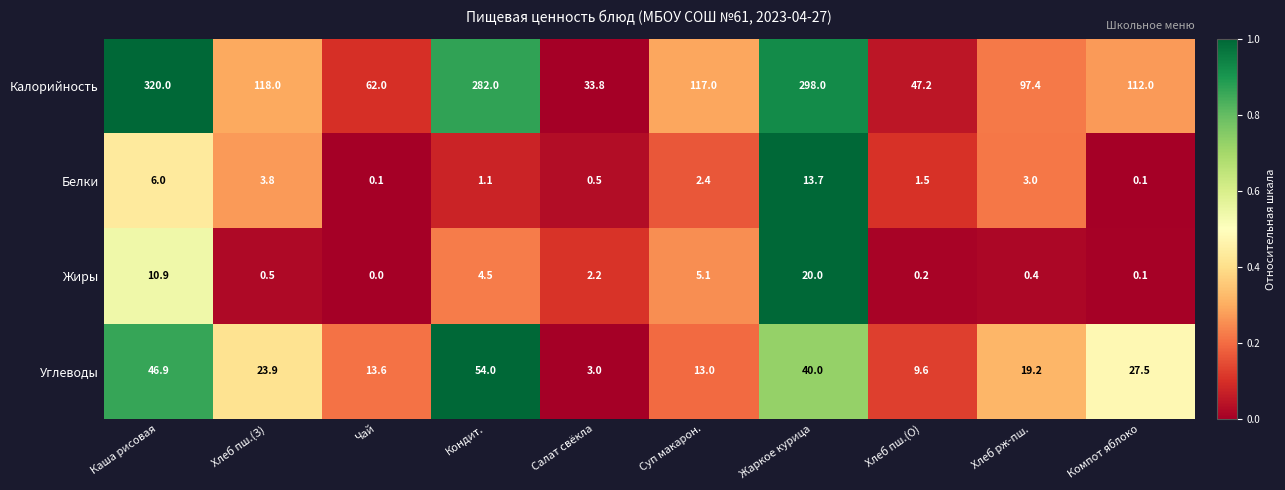

Is the value of Жиры at Салат свёкла greater than the value of Углеводы at Суп макарон.?

No